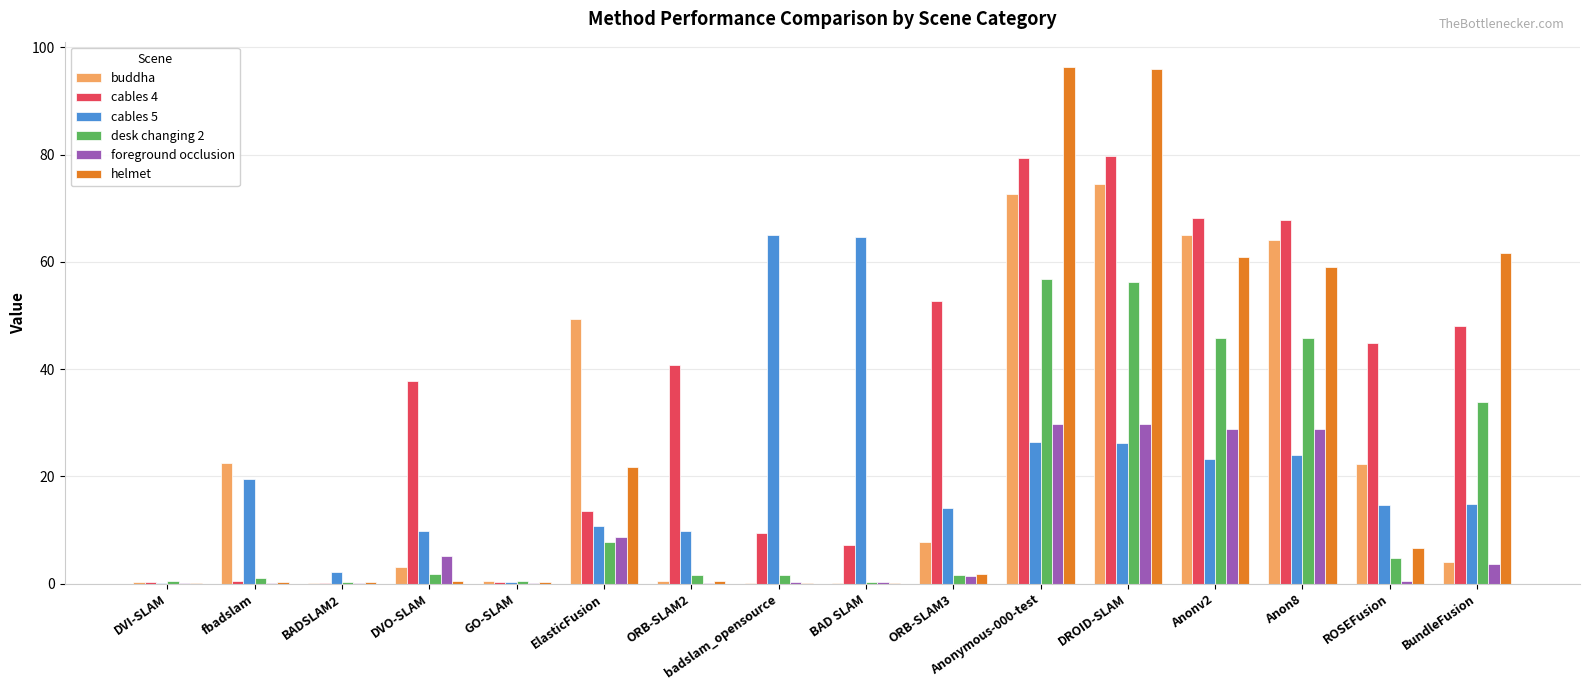

What are all the series names shown in the legend?

buddha, cables 4, cables 5, desk changing 2, foreground occlusion, helmet